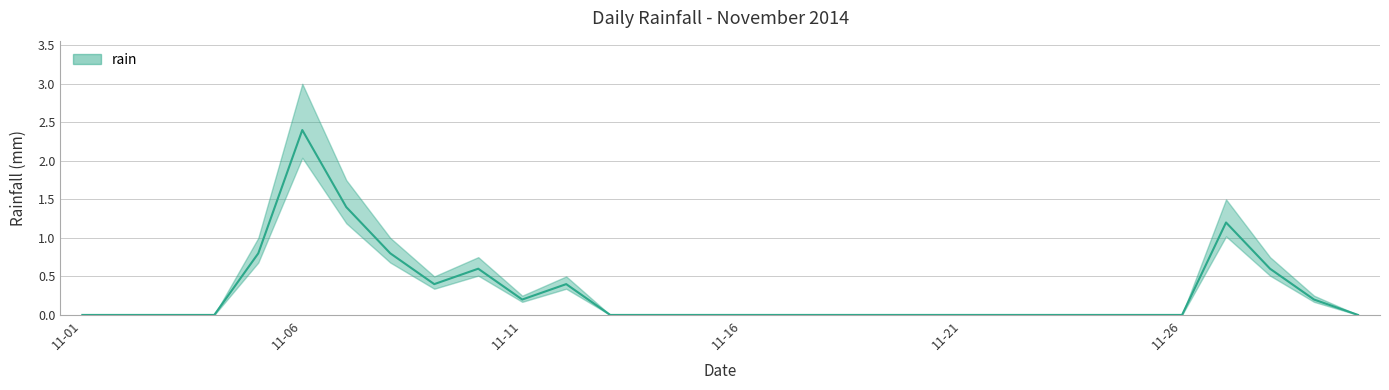

What is the difference between the maximum and second lowest values?

2.4